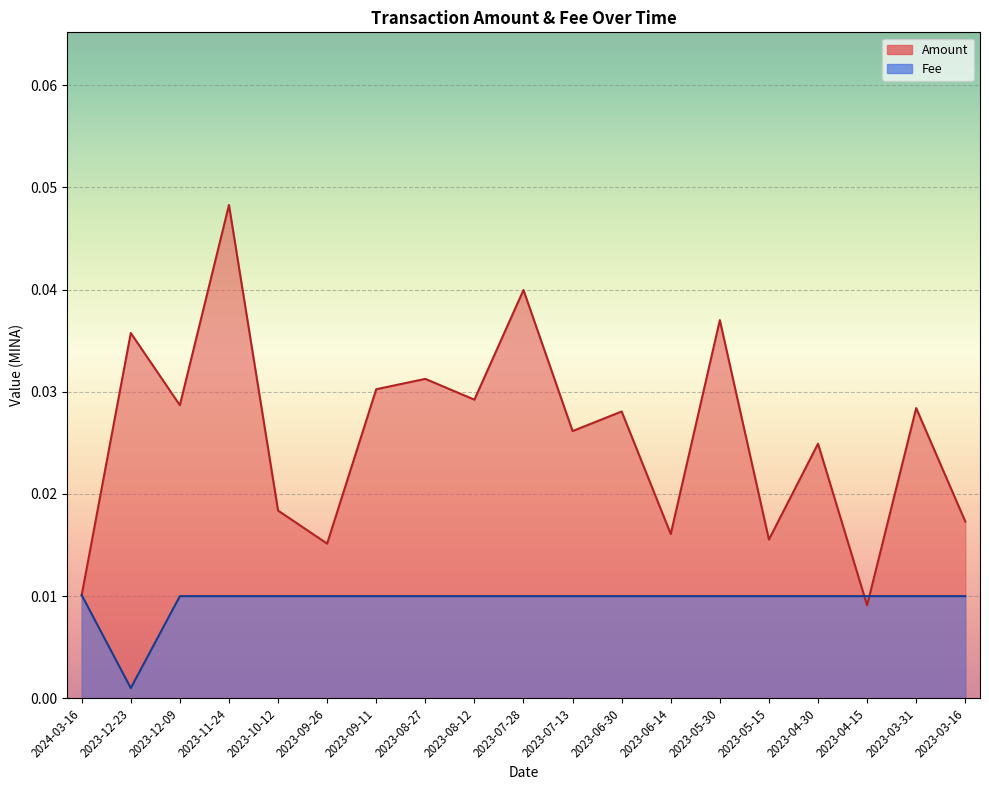

Rank the series by their average value, from highest to lowest.

Amount, Fee